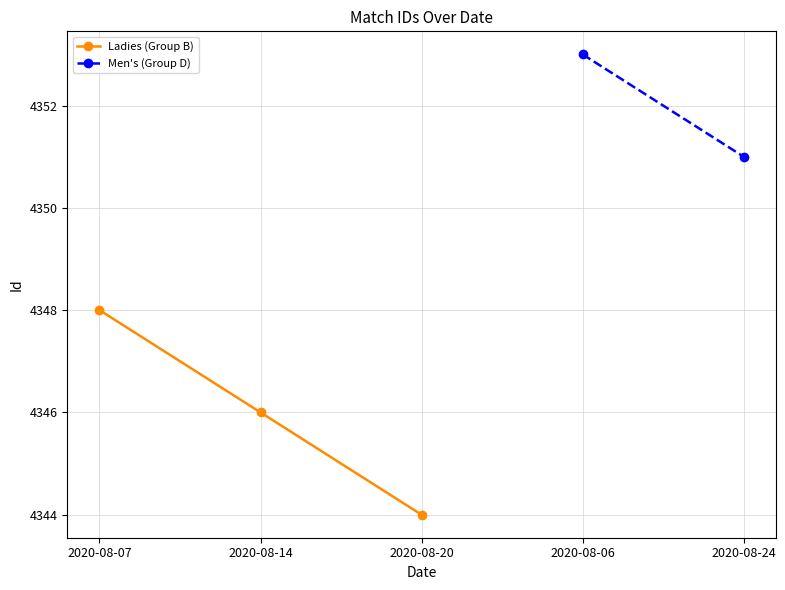

Reading left to right, extract all data points from this chart.

2020-08-07=4348	2020-08-14=4346	2020-08-20=4344